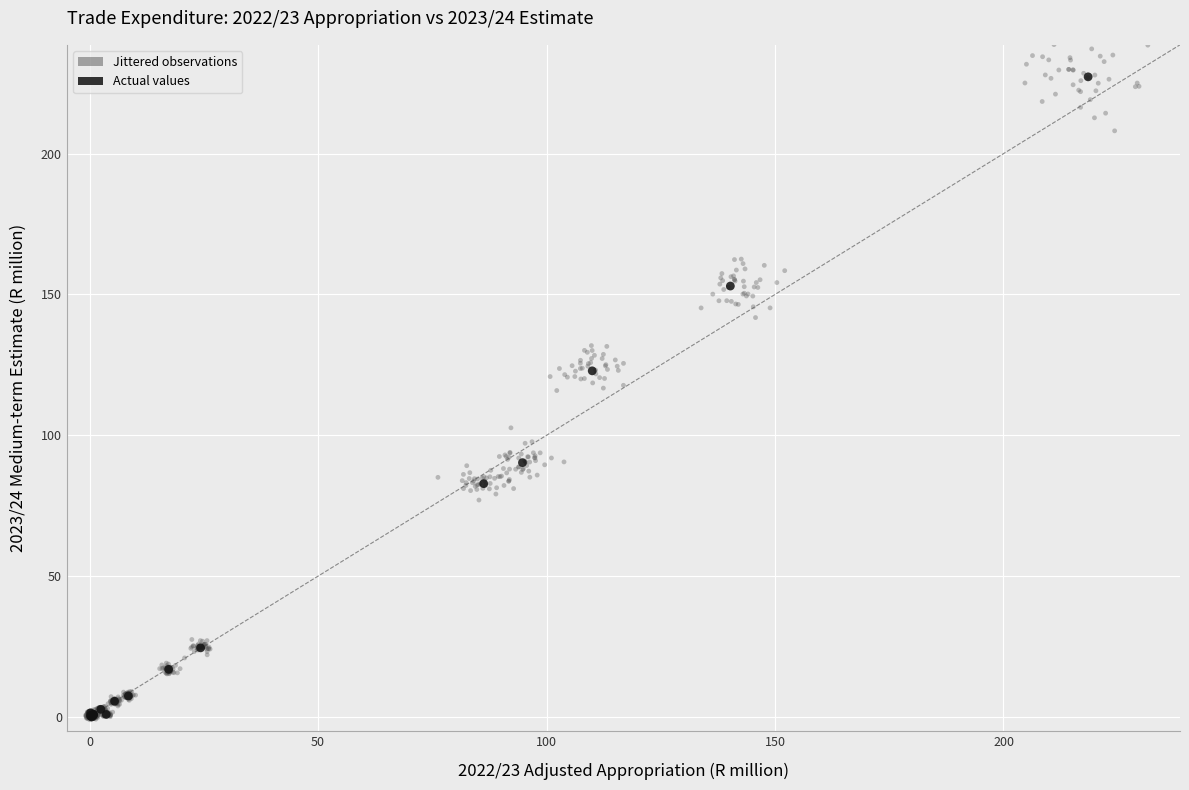

Which series has the largest Y range (max minus min)?

Jittered observations